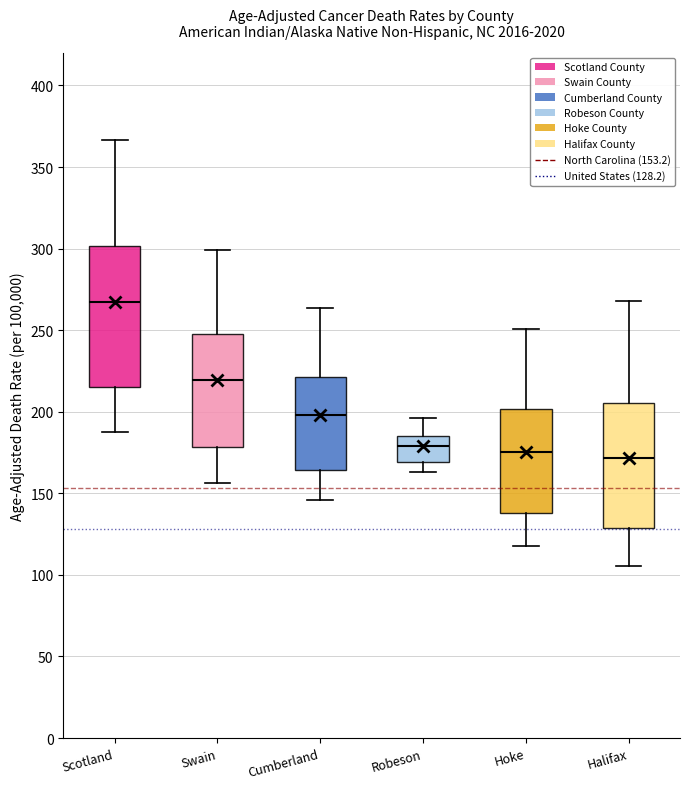

Comparing the boxes themselves (not the whiskers), which one is the tallest?

Scotland